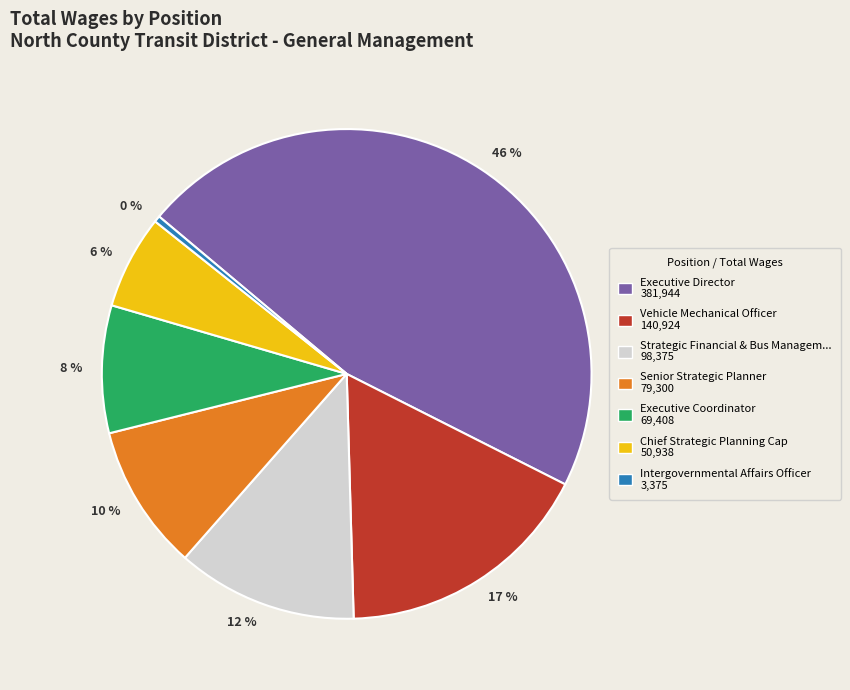

Which slice is the smallest?

0 %